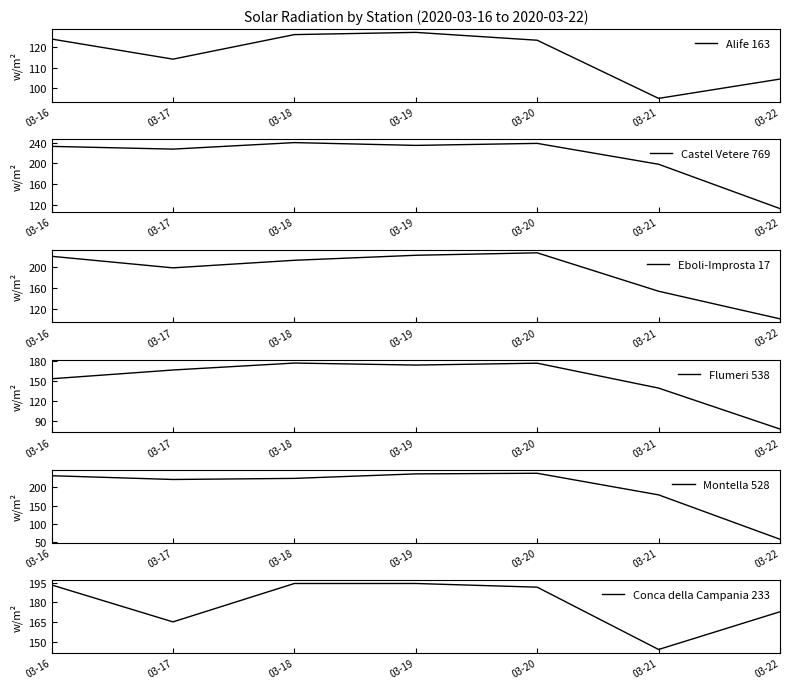

At which category does Montella 528 reach its first local peak?

03-20